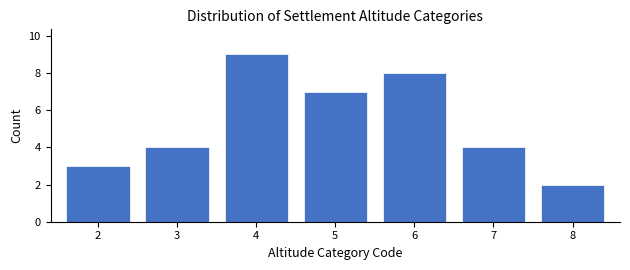

Reading left to right, what are all the values shown in this chart?

3	4	9	7	8	4	2